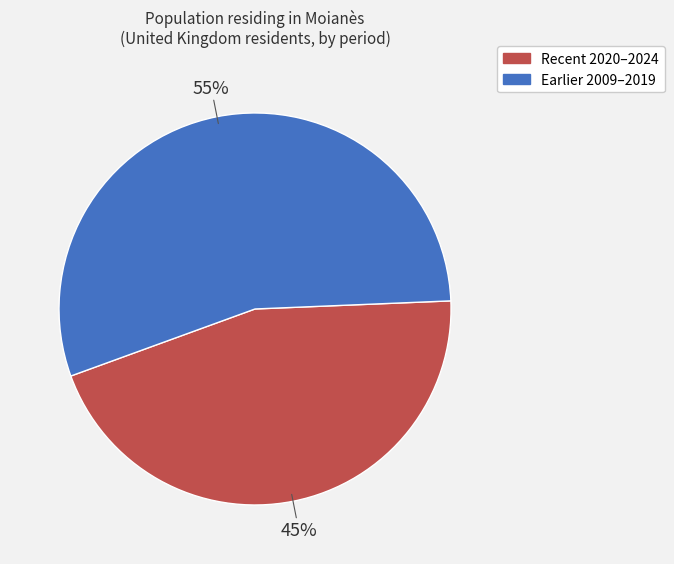

To the nearest percent, what is the average slice percentage?

50%